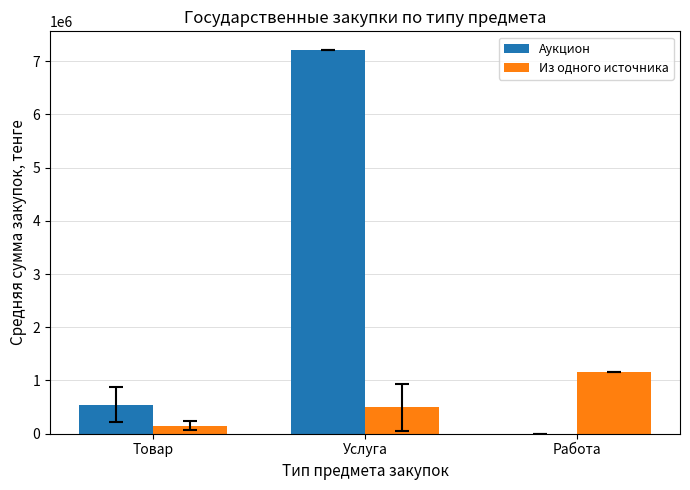

How many groups of bars are there?

3